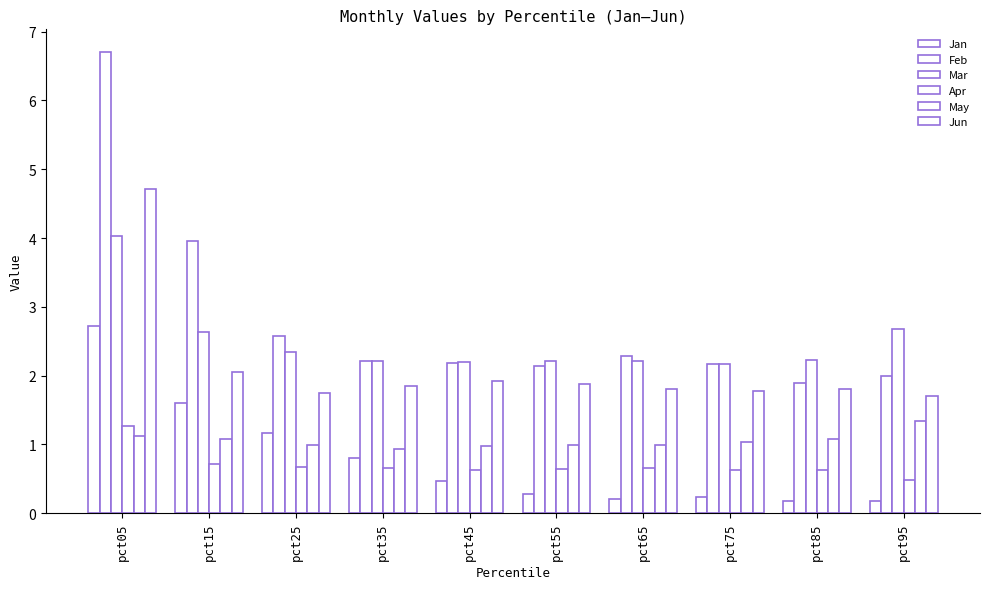

What is the spread (max minus min) of values at pct25?

1.9